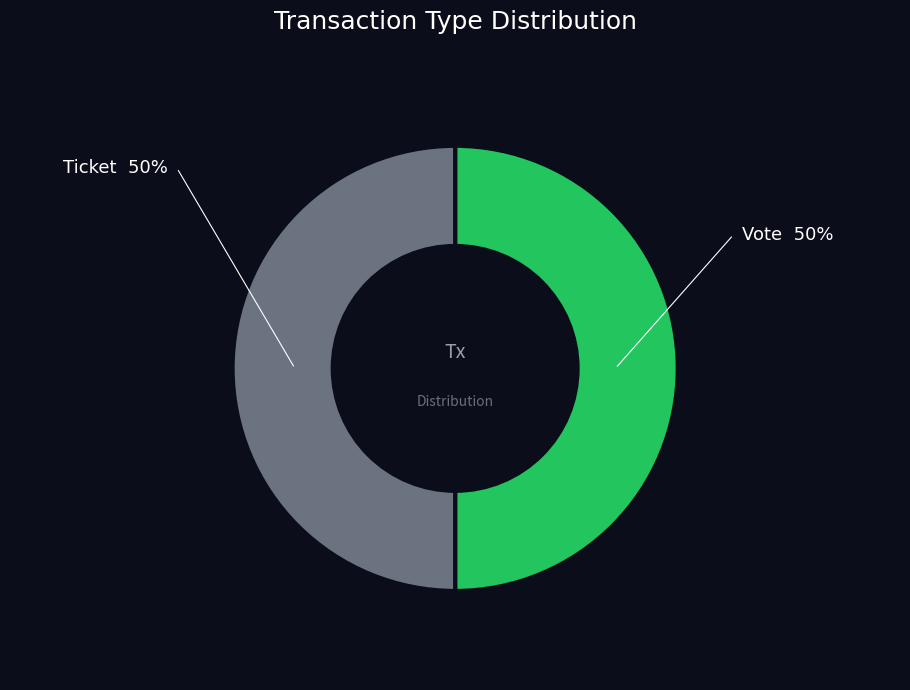

Count the number of slices in the pie.

2